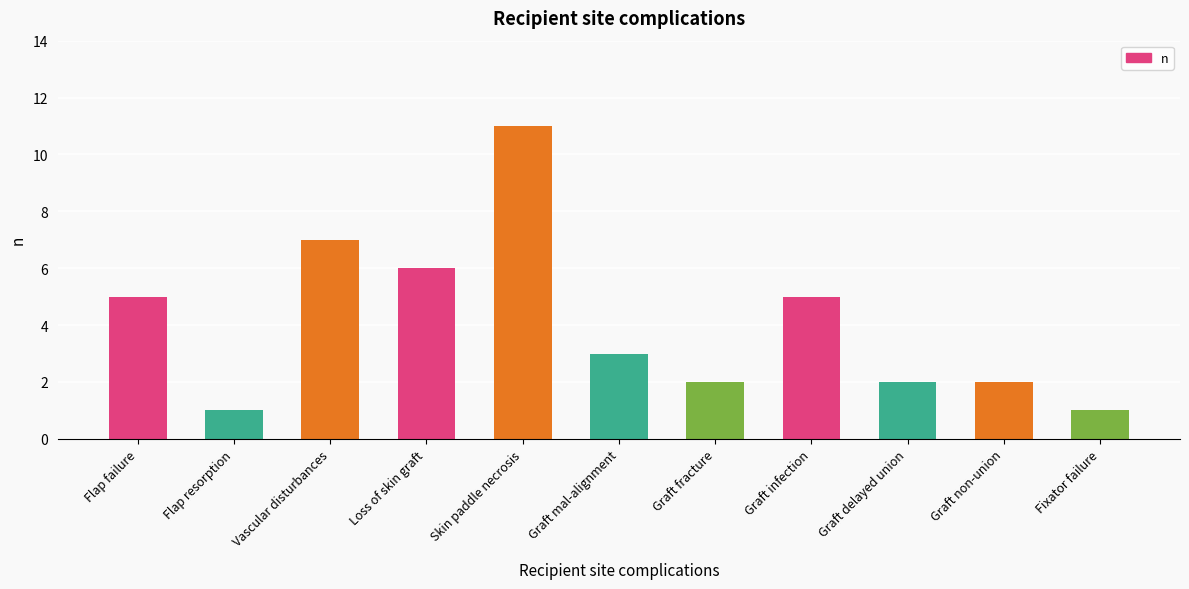

What is the change in value from Flap failure to Fixator failure?

-4